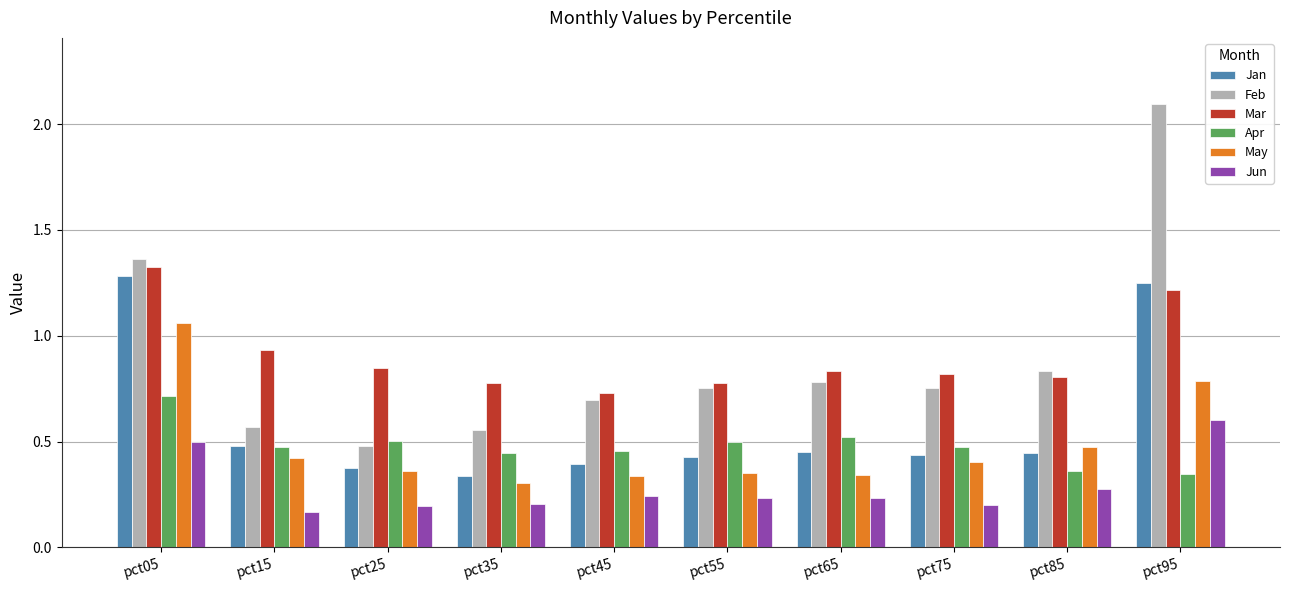

How many distinct data groups are displayed?

6